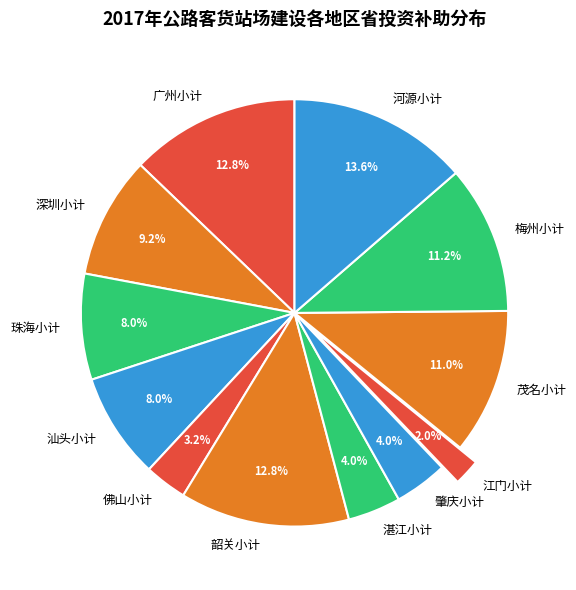

What percentage do 汕头小计 and 江门小计 together represent?

10.0%